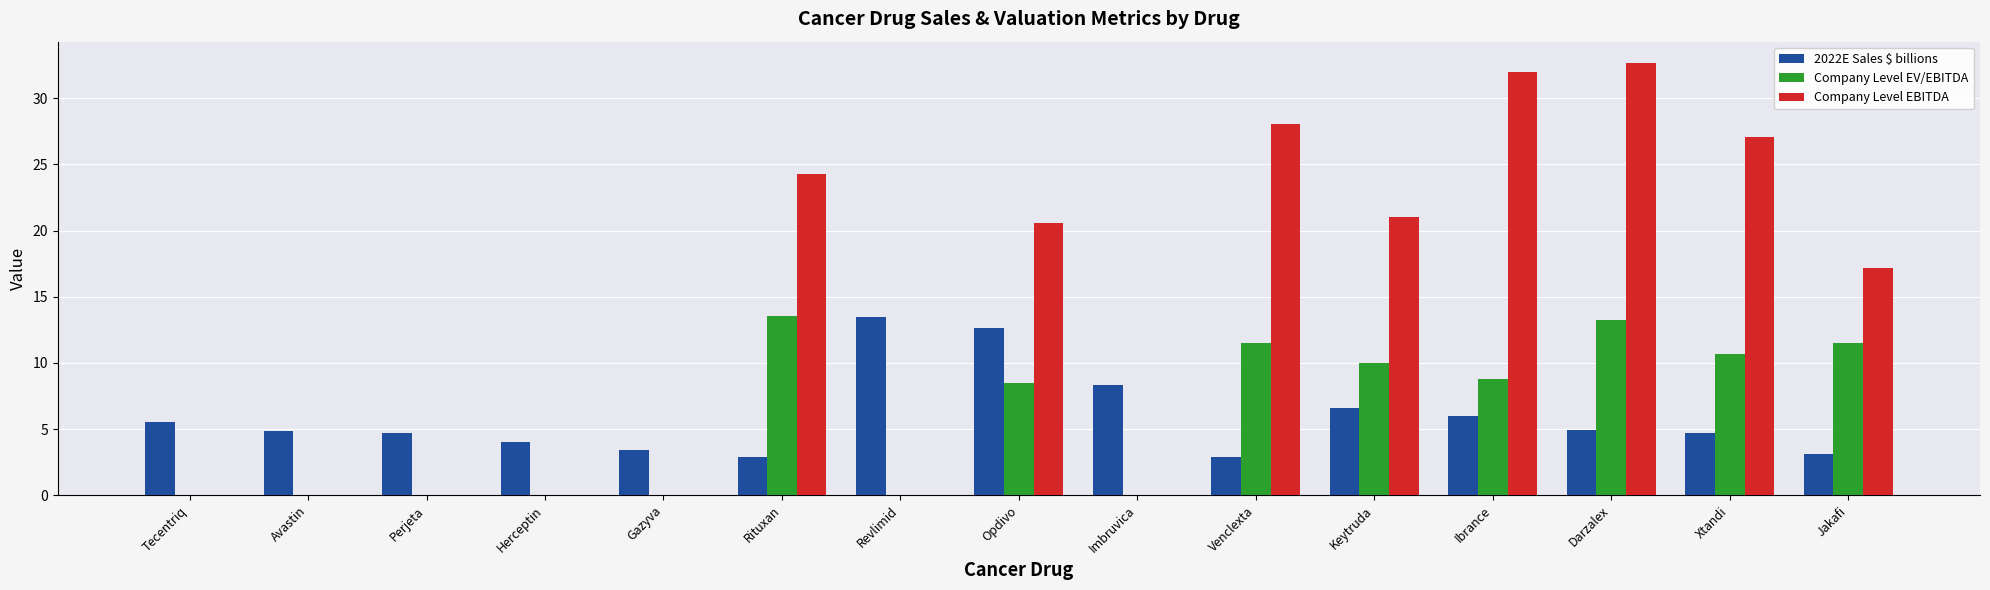

Is the value of Company Level EBITDA at Opdivo greater than the value of Company Level EV/EBITDA at Darzalex?

Yes